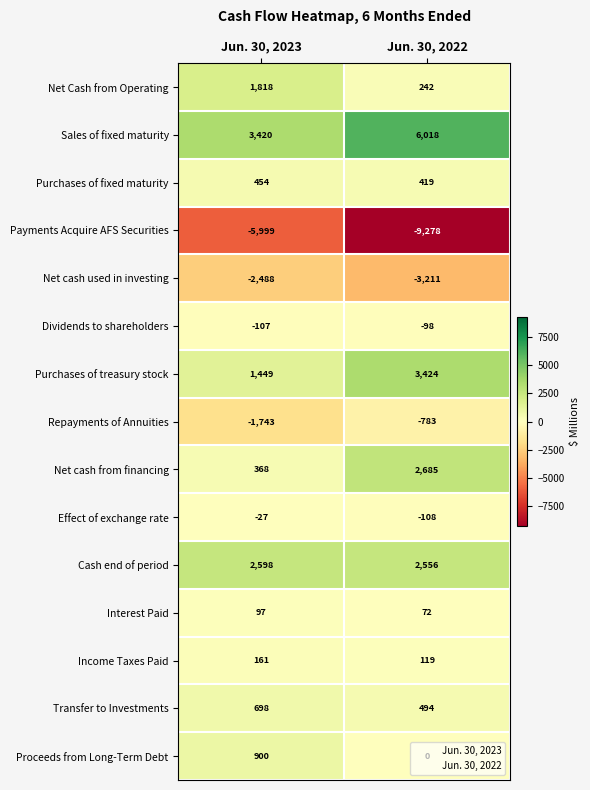

Where is Effect of exchange rate nearest to the value -67?

Jun. 30, 2023